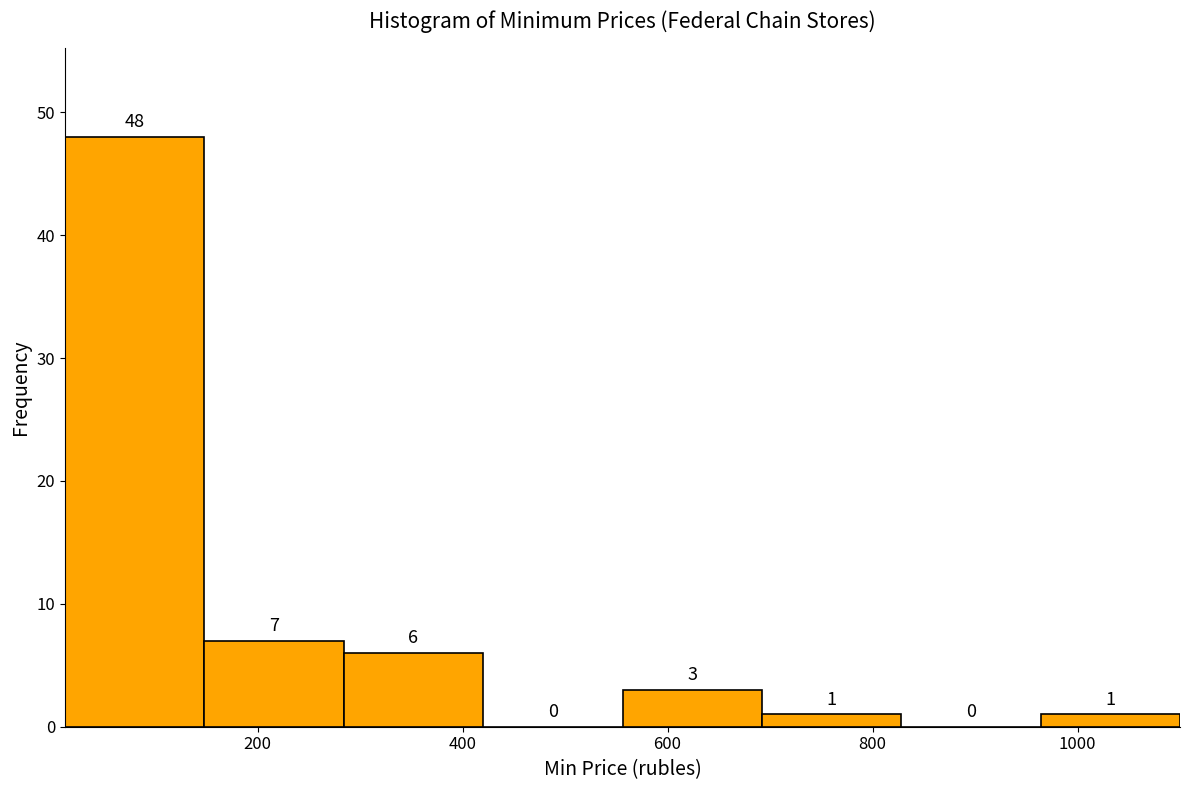

What is the height of the bar covering 964 to 1100 on the x-axis? The bar edges are not printed on the chart, so give them approximately, as read against the axis.

1